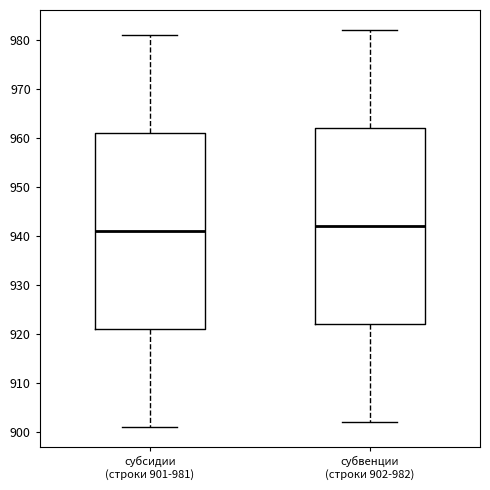

Which box has the lowest median line?

субсидии (строки 901-981)